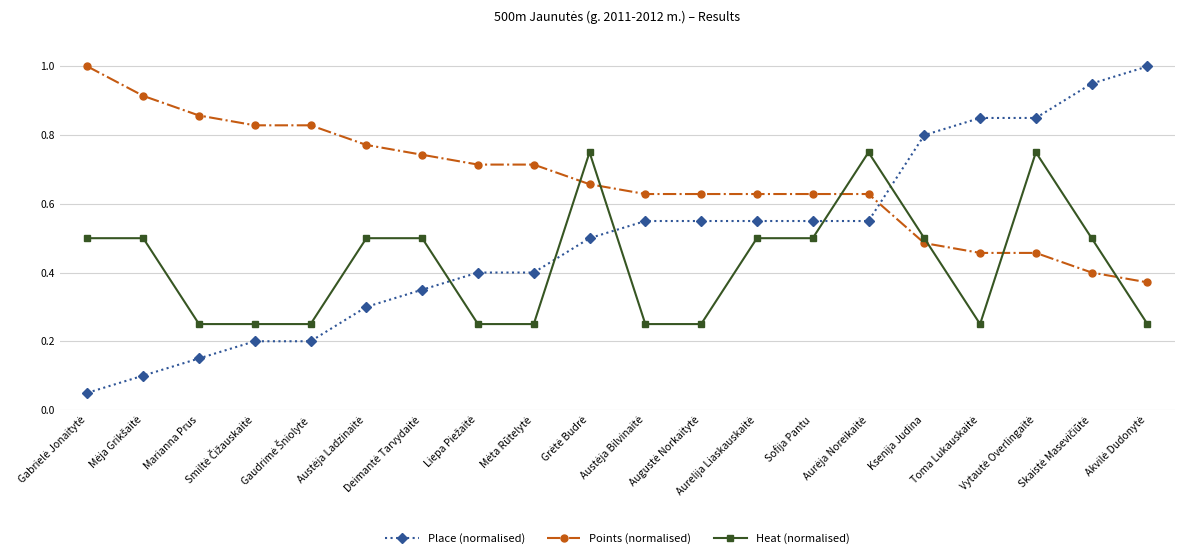

What is the sum of all Points (normalised) values?

13.3